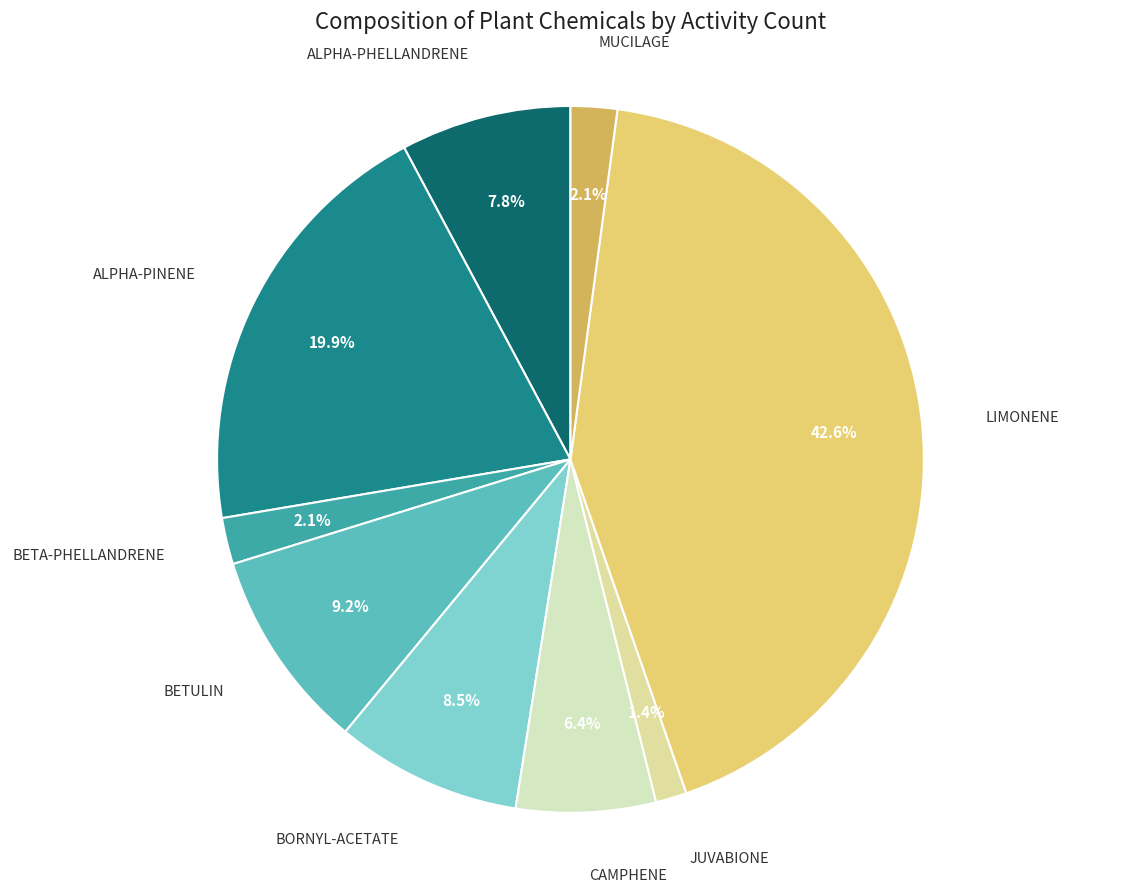

Is it true that ALPHA-PHELLANDRENE is 8% of the pie?

True